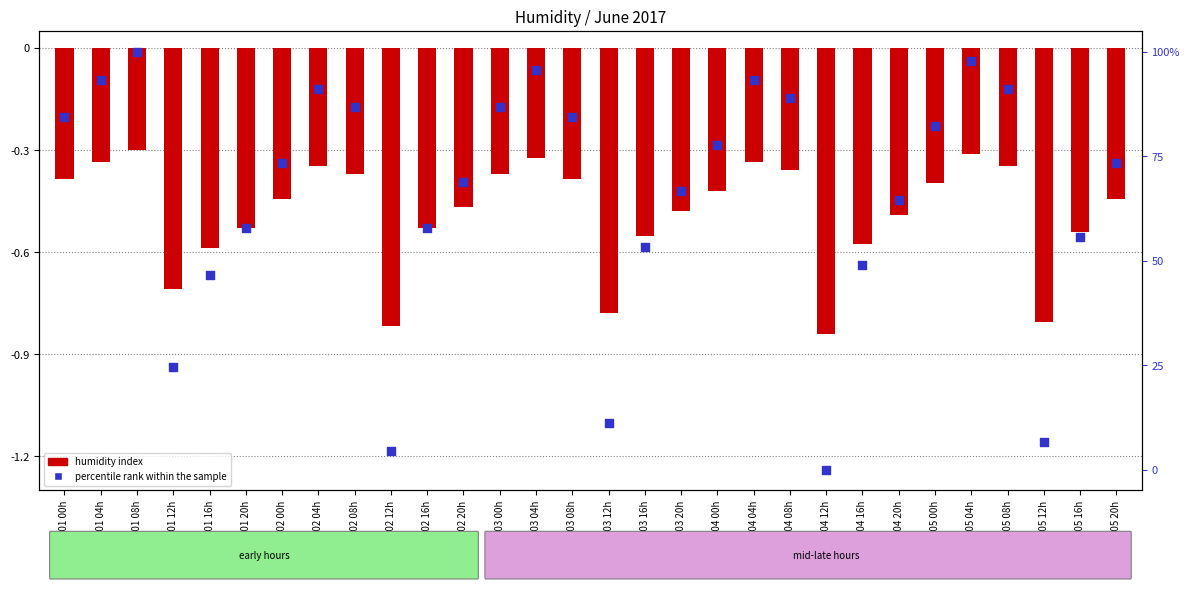

At which category is the sum across all series the highest?

06-01 08h